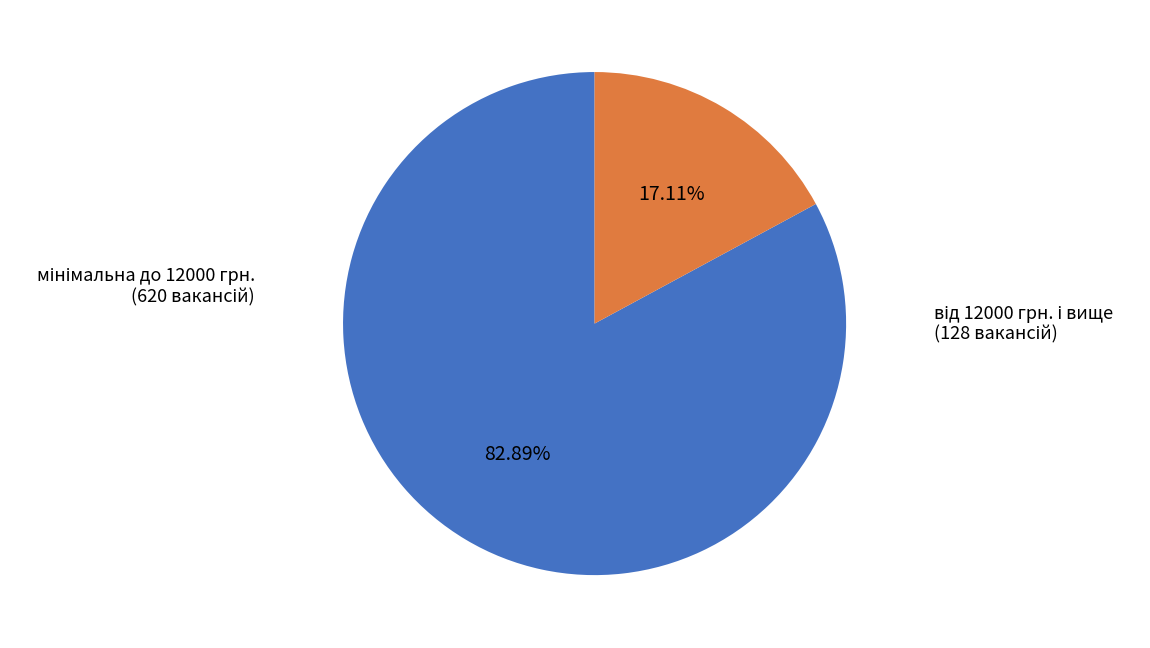

Is there any slice that represents more than half of the pie?

Yes